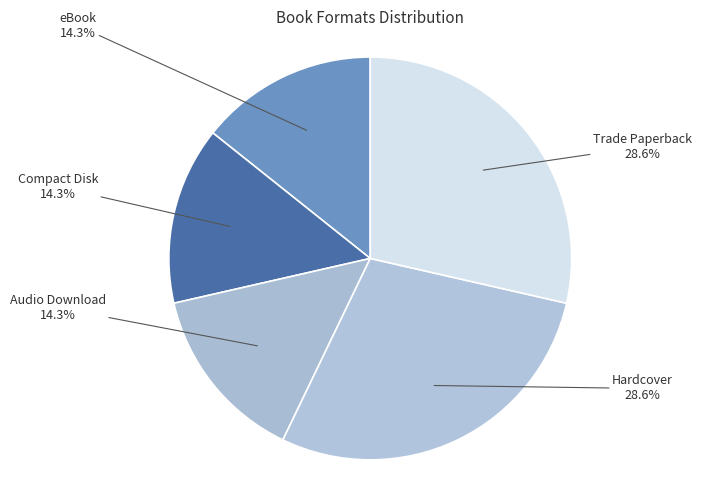

How many segments does this pie chart have?

5